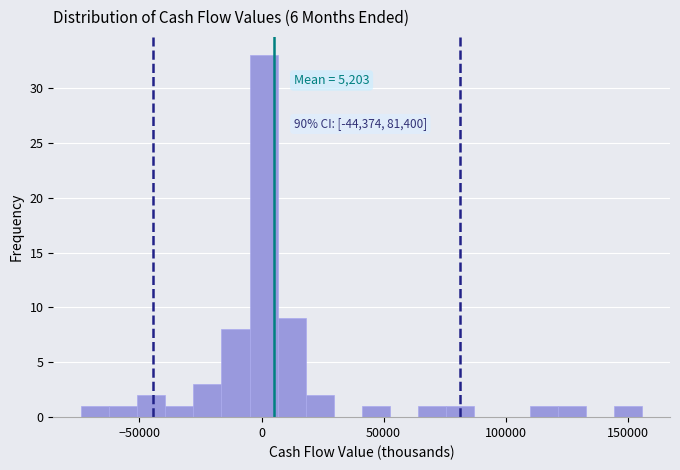

Read against the x-axis, roughly where is the centre of the tallest bar?

0